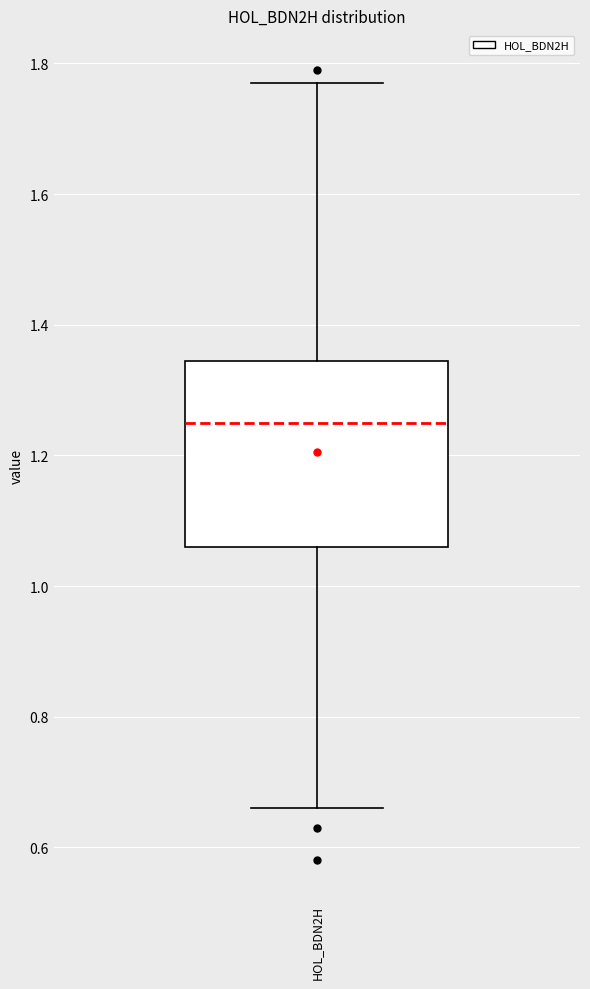

Transcribe this box plot: give where the median line is, the range the box spans, and where the two whiskers end, as read against the y-axis. The values are not printed on the chart, so give them approximately, as read against the axis.

median 1.26, box 1.06 to 1.34, whiskers 0.66 to 1.78